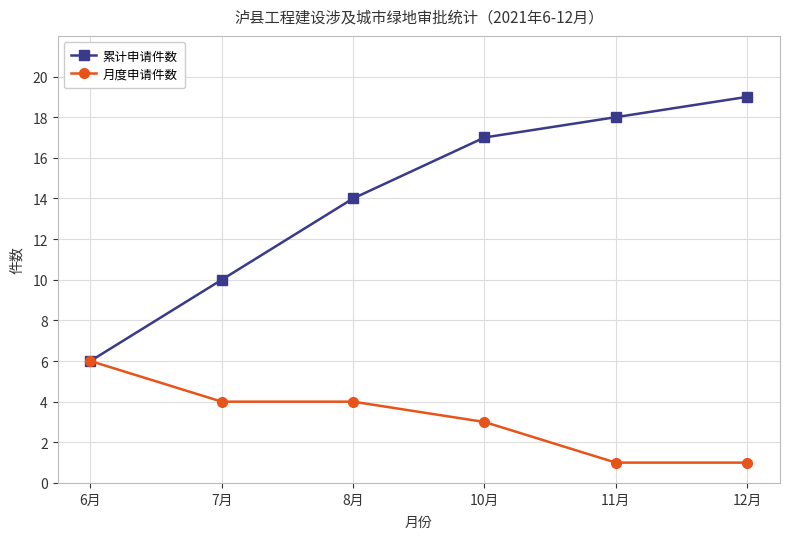

At which label is 月度申请件数 closest to 3?

10月